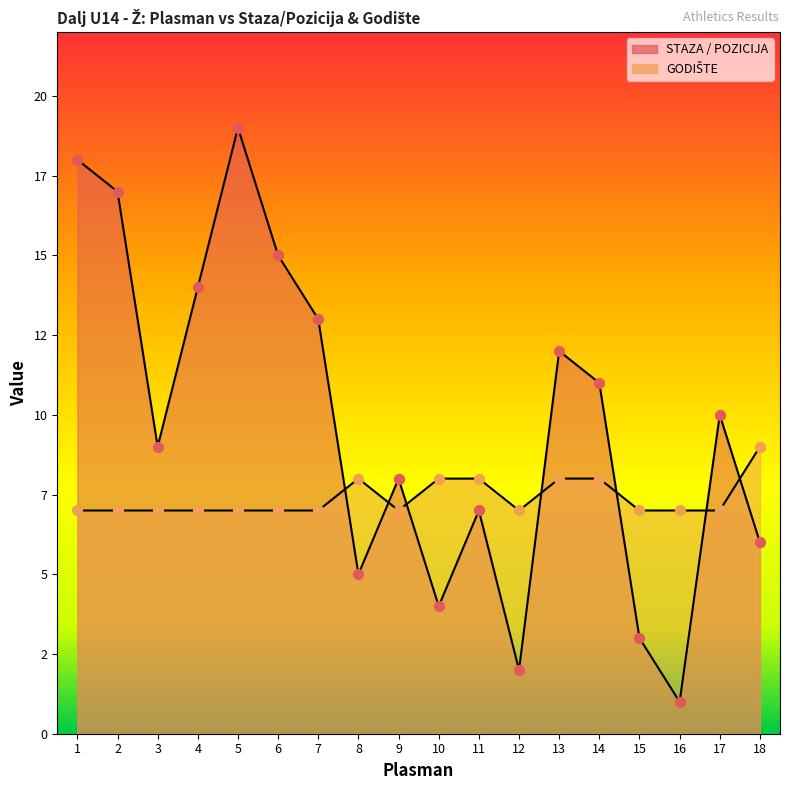

Which series has the largest total across all categories?

STAZA / POZICIJA